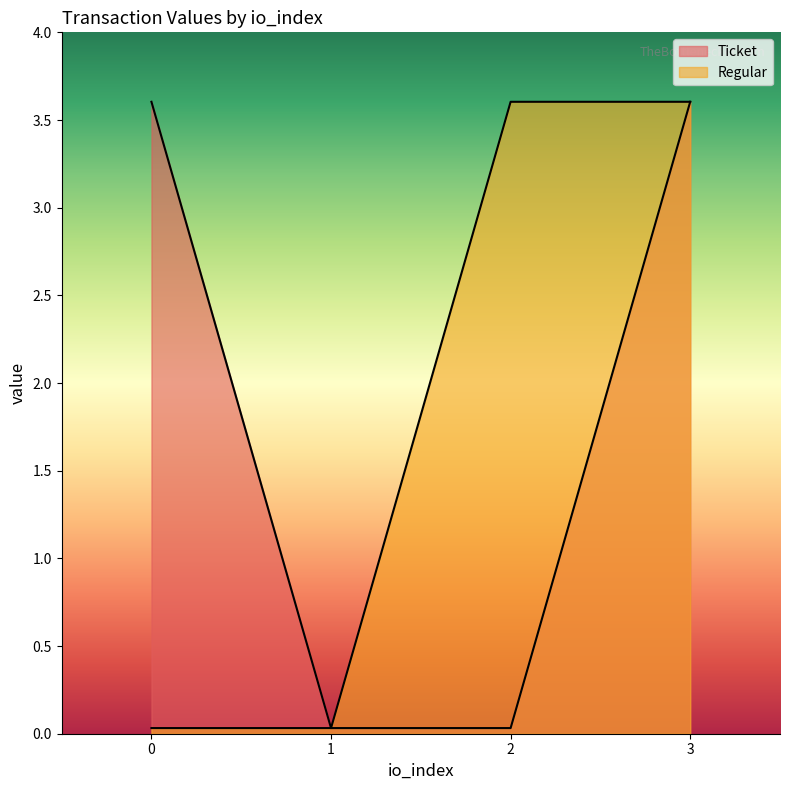

The Regular series shows 3.6 at 3. True or false?

True